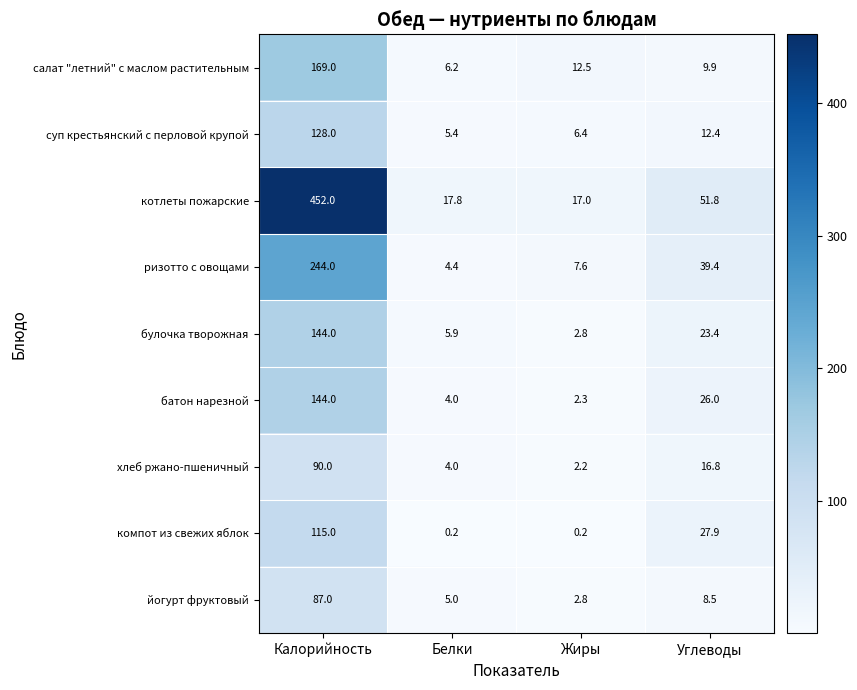

The value of котлеты пожарские at Углеводы is 15.1. True or false?

False